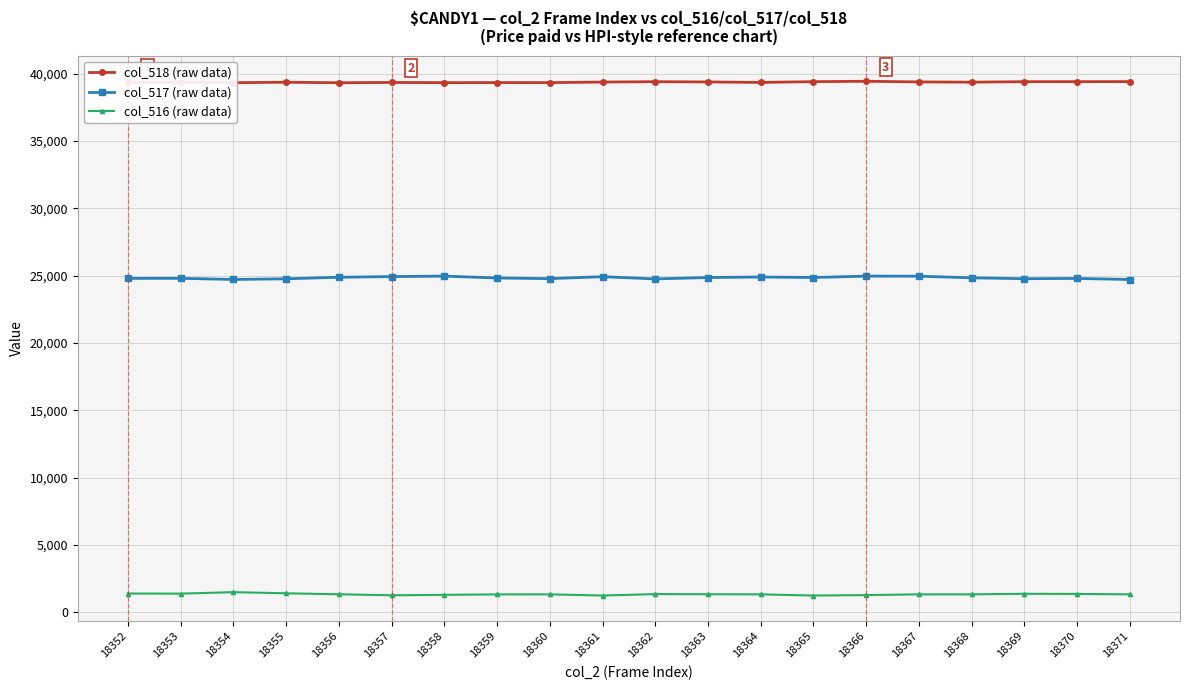

What is the smallest value displayed?

1245